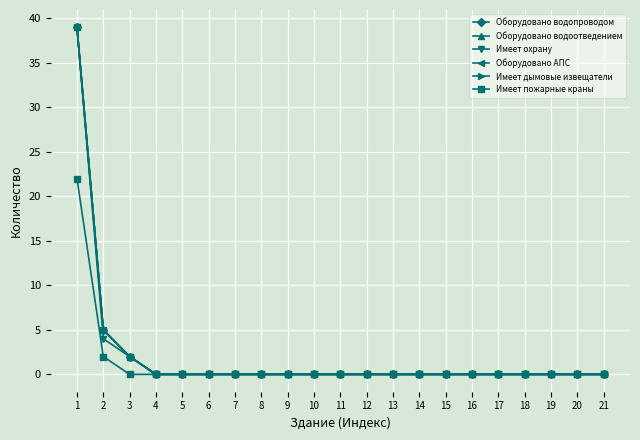

Does the chart have visible grid lines?

Yes